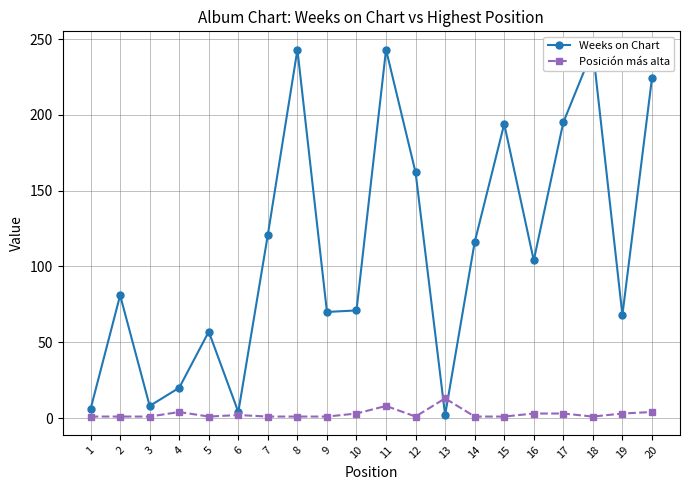

Between which two adjacent categories do Weeks on Chart and Posición más alta first intersect?

12 and 13